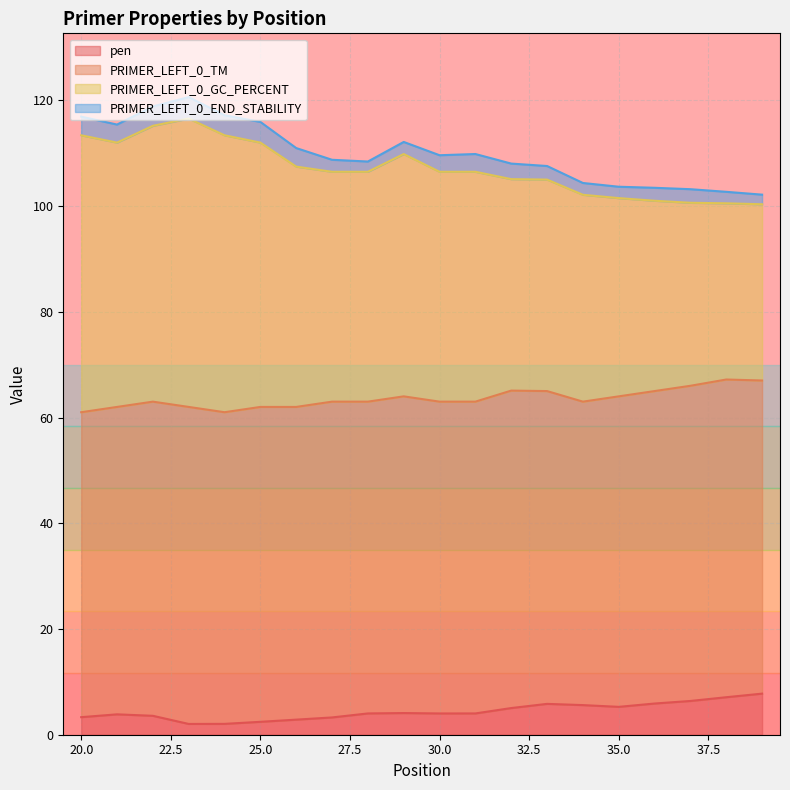

True or false: pen has a value of 4.0 at 30.0.

True